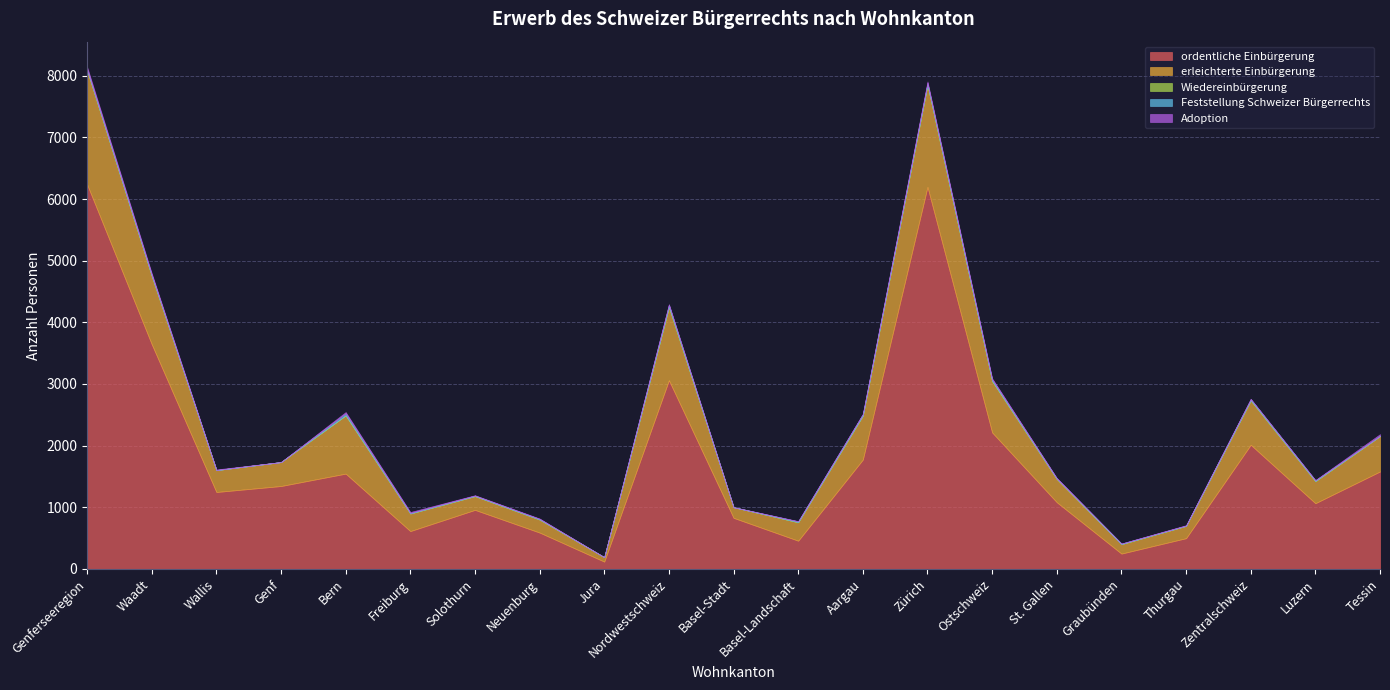

What is the difference between the maximum and minimum values in the Wiedereinbürgerung series?

2